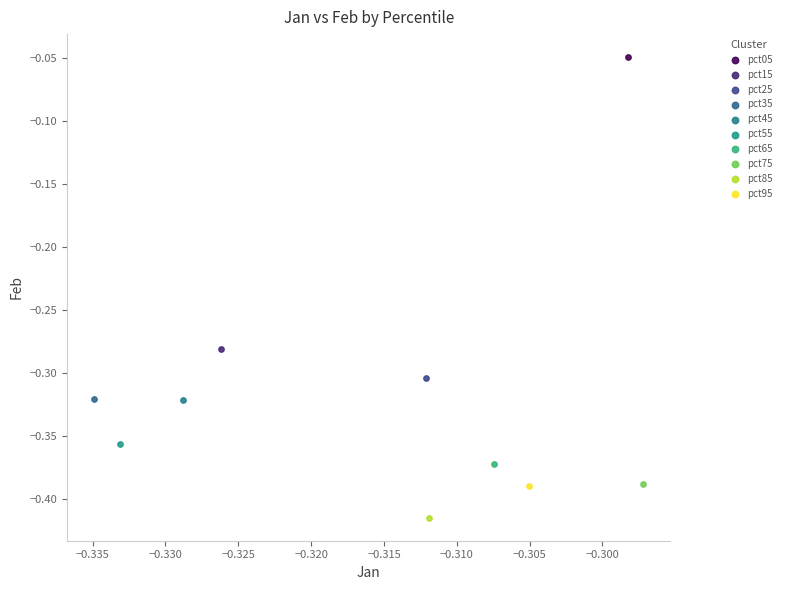

Which series contains the highest Y value?

pct05